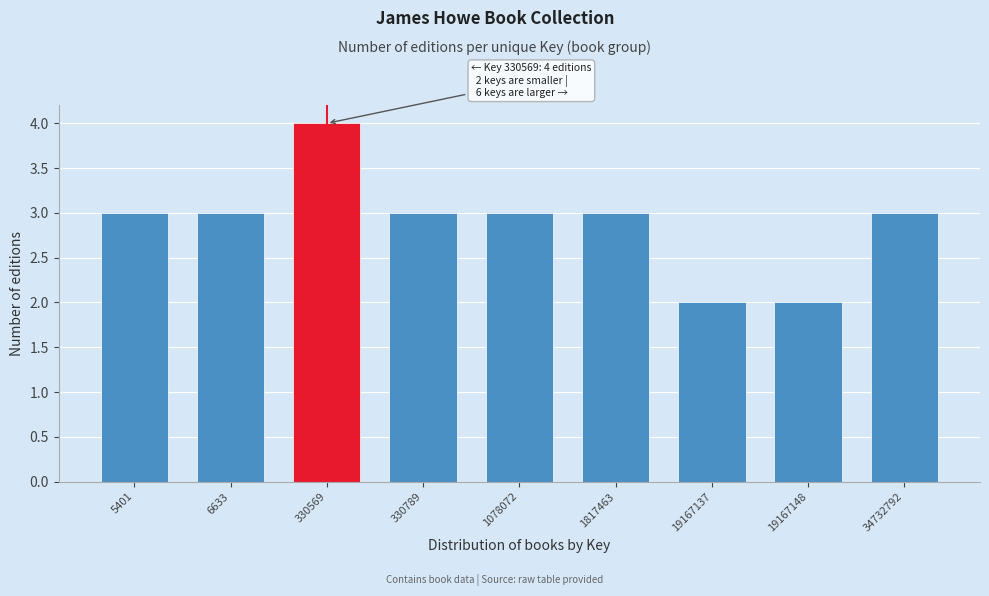

Reading left to right, extract all data points from this chart.

3	3	4	3	3	3	2	2	3